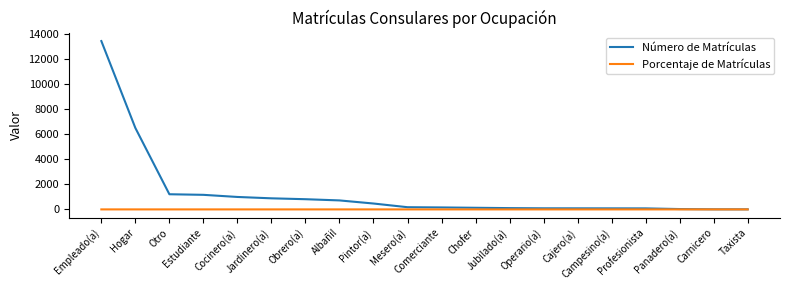

At how many categories does at least one series exceed 7255?

1